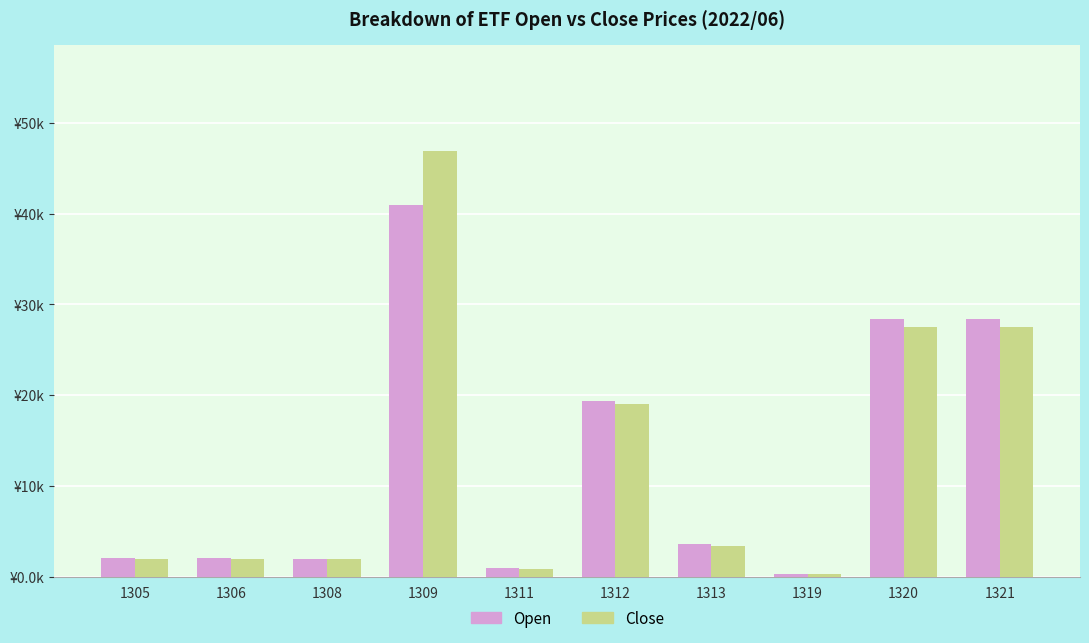

At which category does the chart reach its peak across all series?

1309